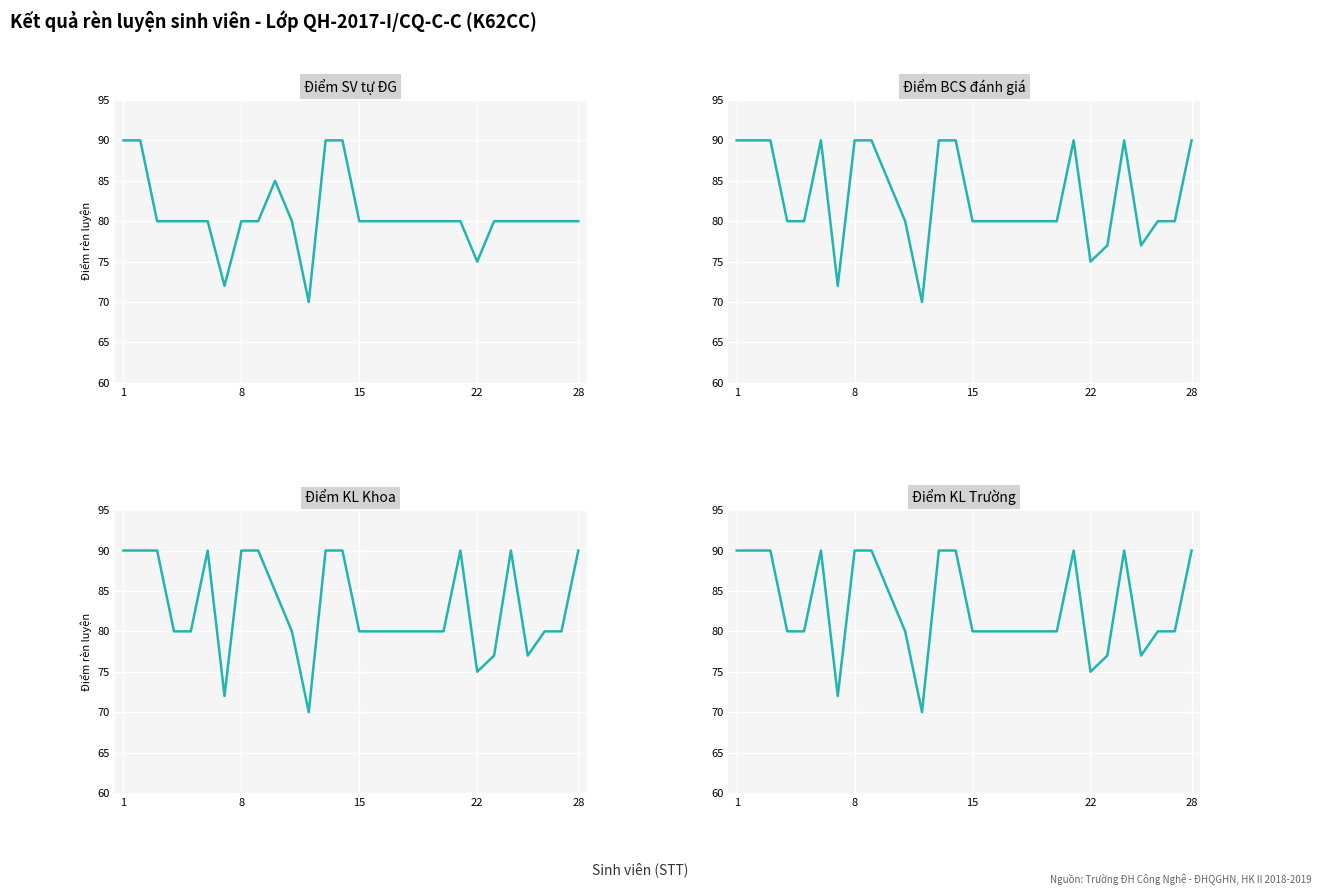

True or false: Điểm BCS đánh giá and Điểm KL Trường cross at least once.

False